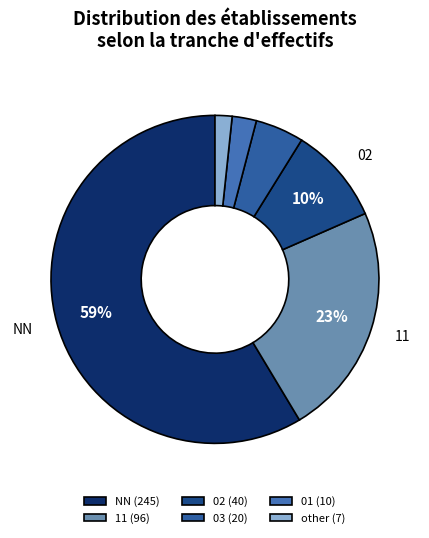

What is the largest slice in the pie chart?

NN